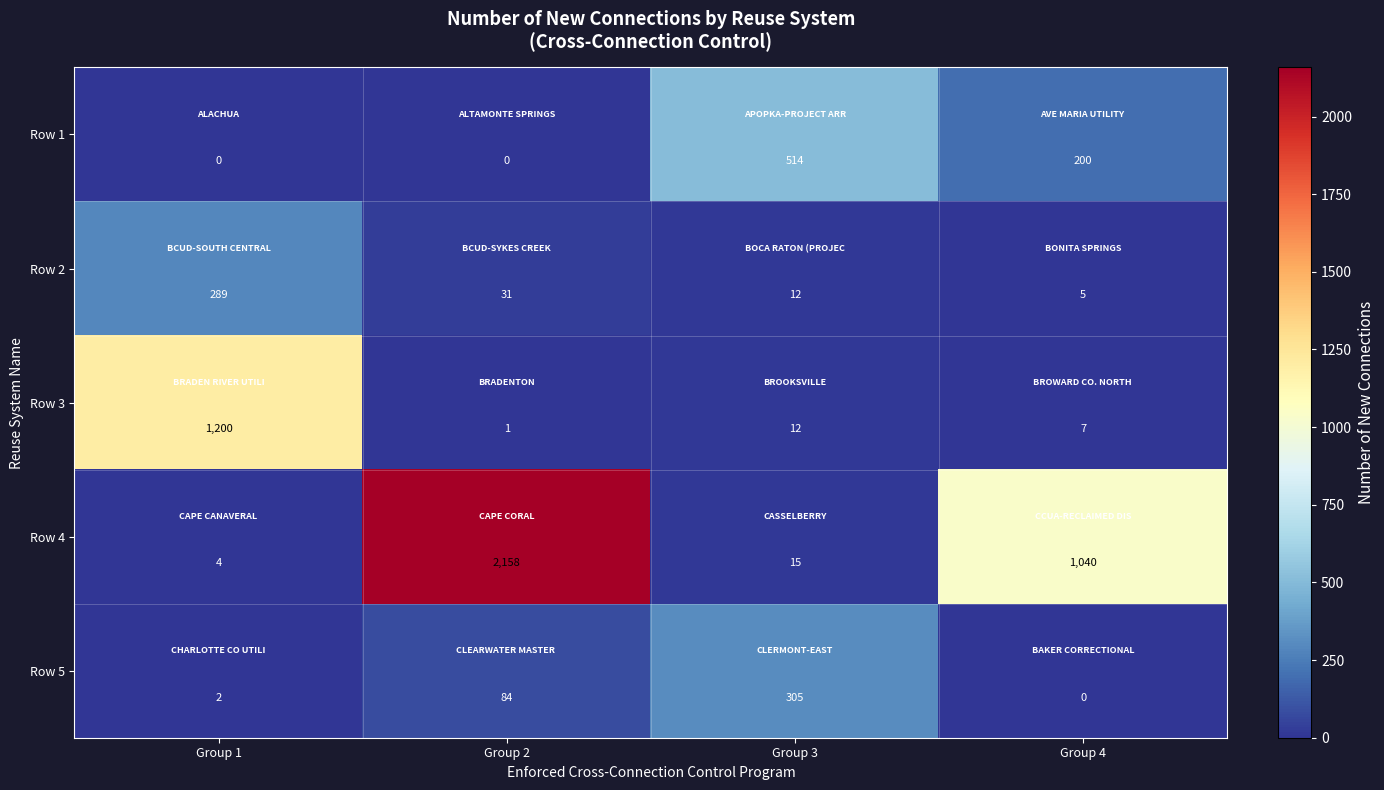

Which series changed the most between Group 2 and Group 3?

Row 4